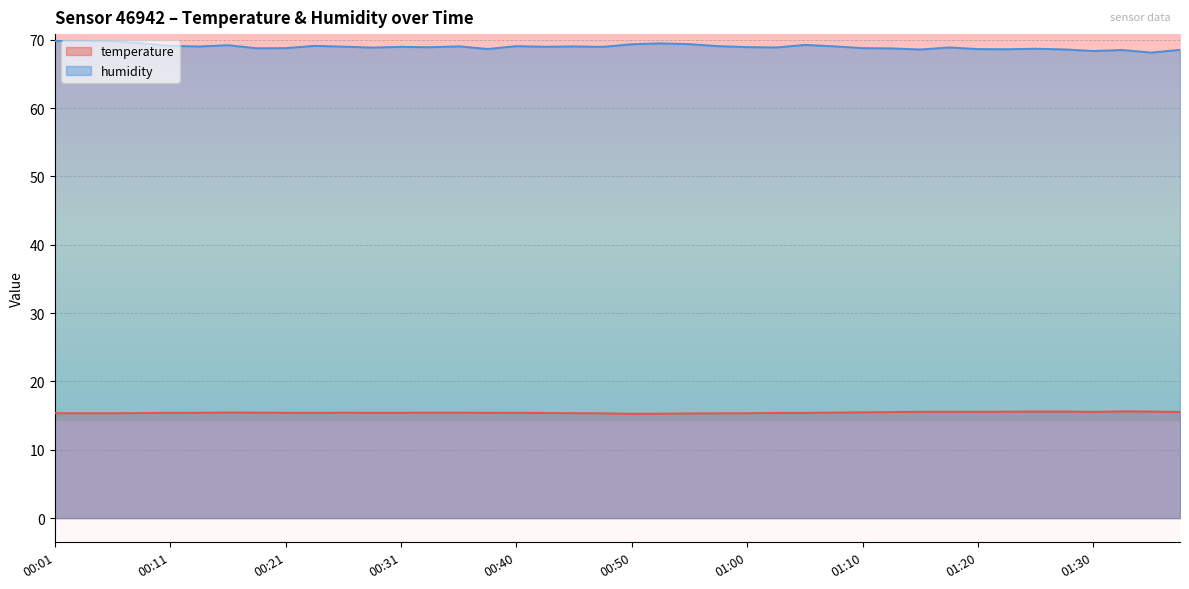

What position from the left is 01:03?

26